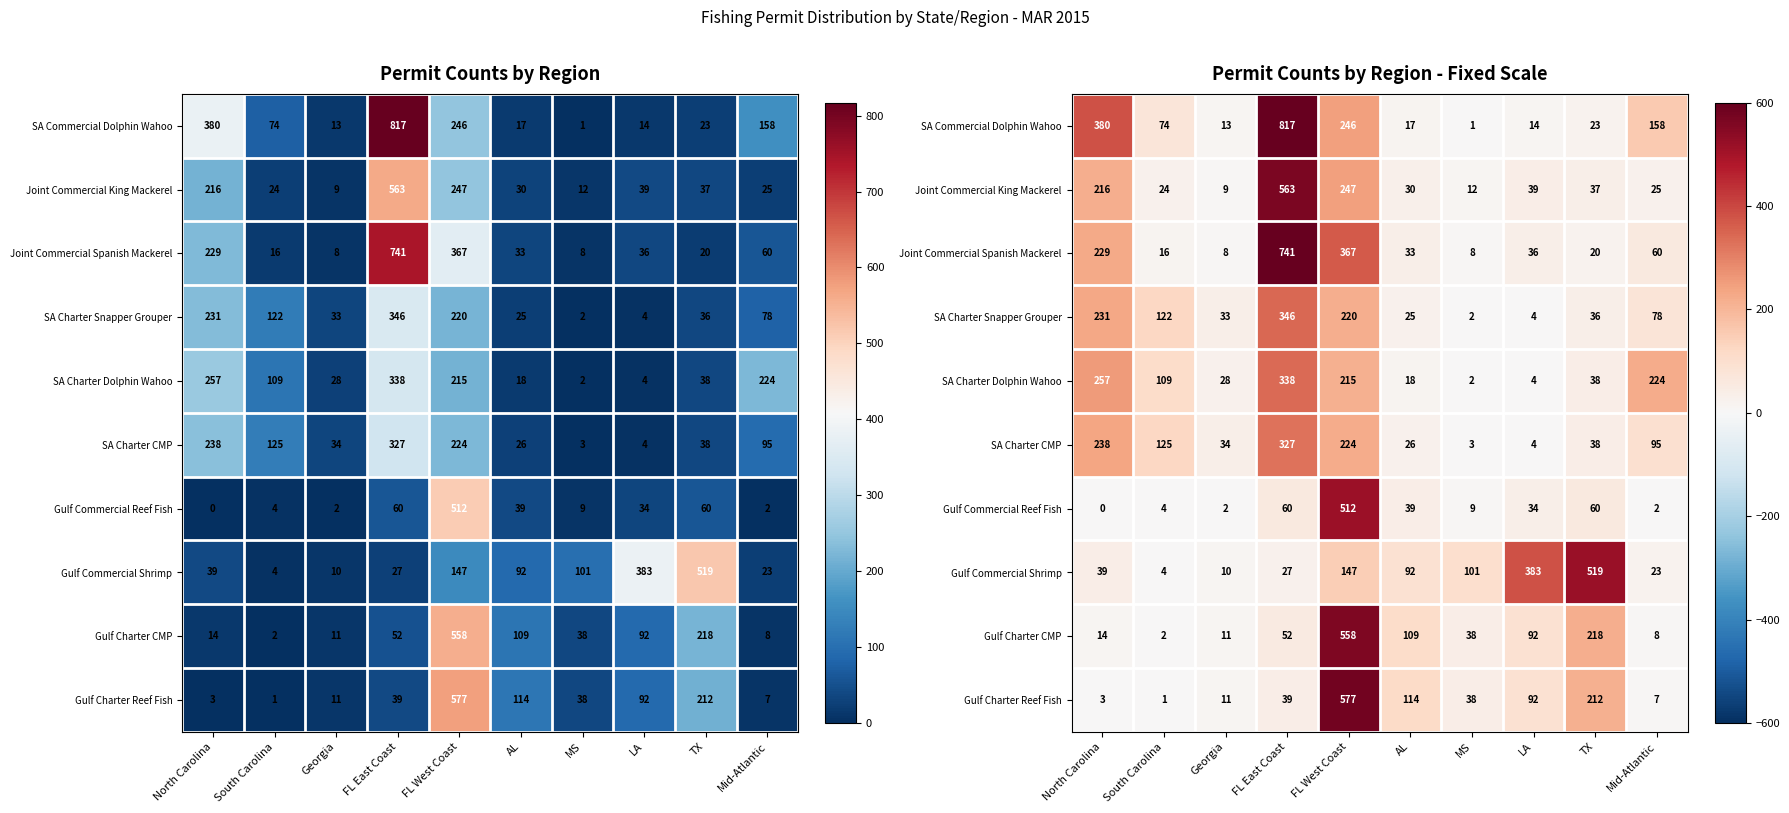

List the series in order of their peak value, highest first.

SA Commercial Dolphin Wahoo, Joint Commercial Spanish Mackerel, Gulf Charter Reef Fish, Joint Commercial King Mackerel, Gulf Charter CMP, Gulf Commercial Shrimp, Gulf Commercial Reef Fish, SA Charter Snapper Grouper, SA Charter Dolphin Wahoo, SA Charter CMP